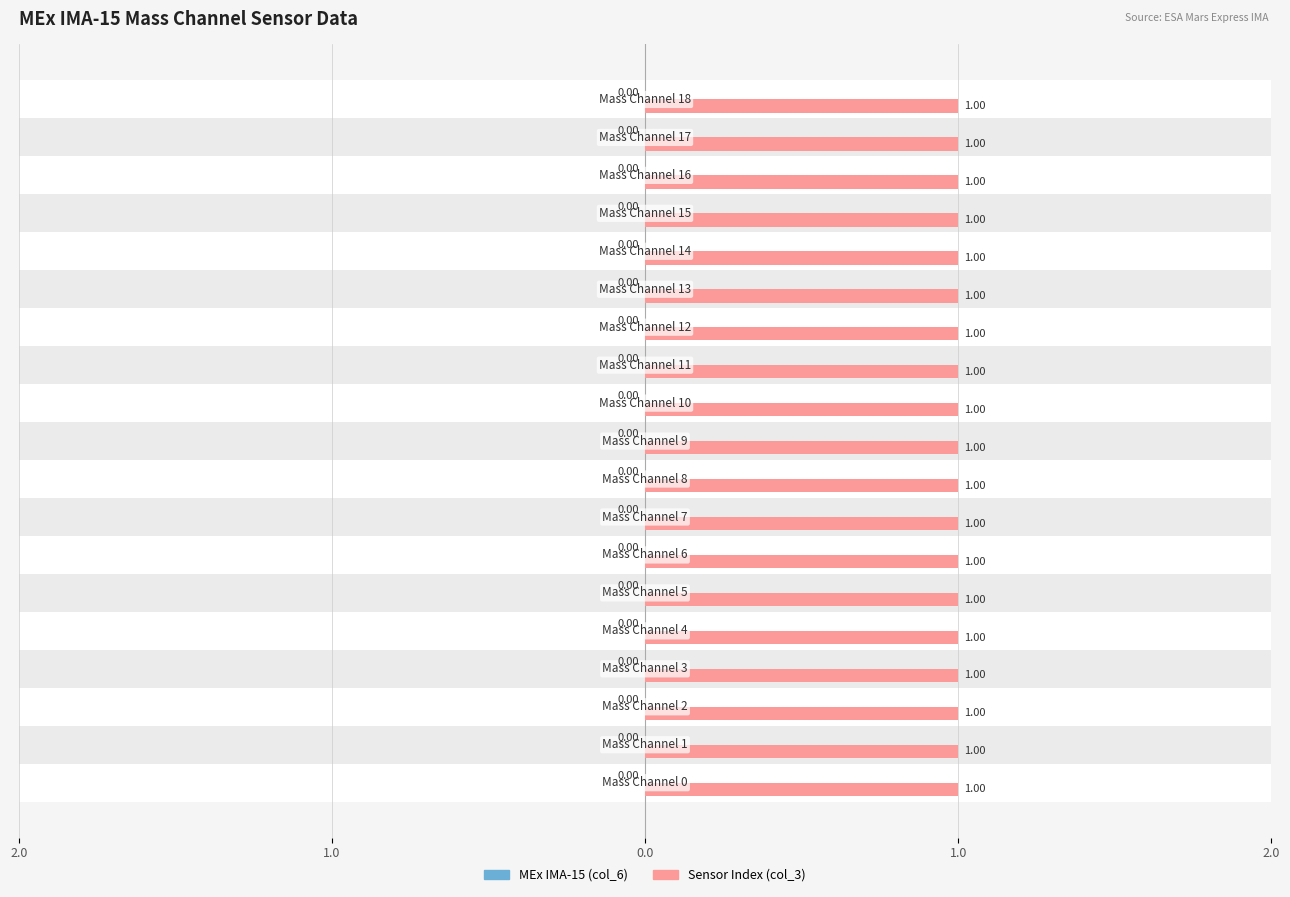

How many groups of bars are there?

19